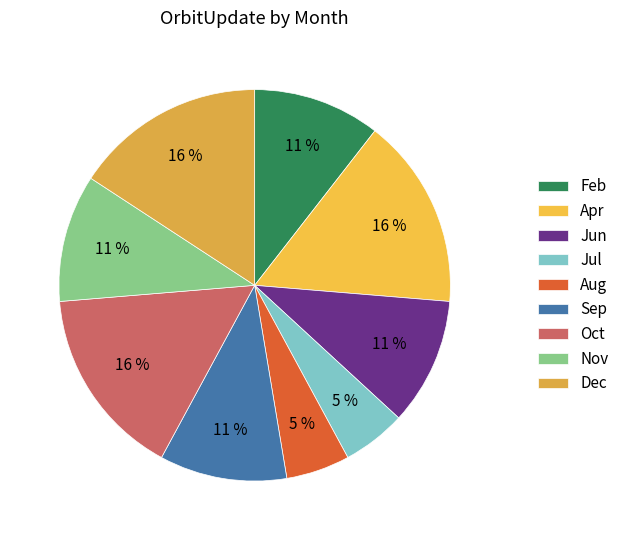

Which category has the smallest portion of the pie?

Jul